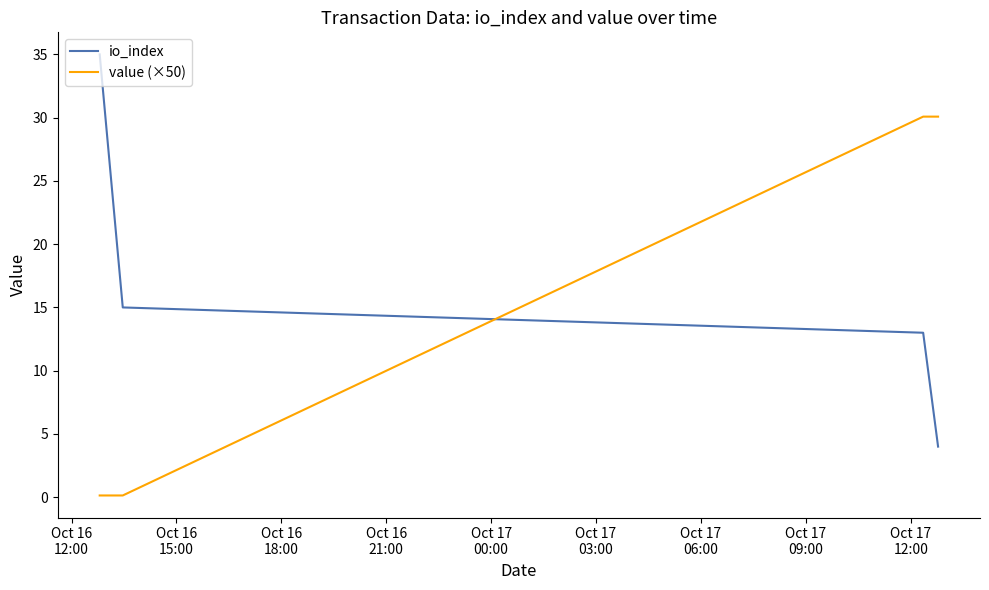

True or false: io_index and value (×50) intersect in this chart.

True